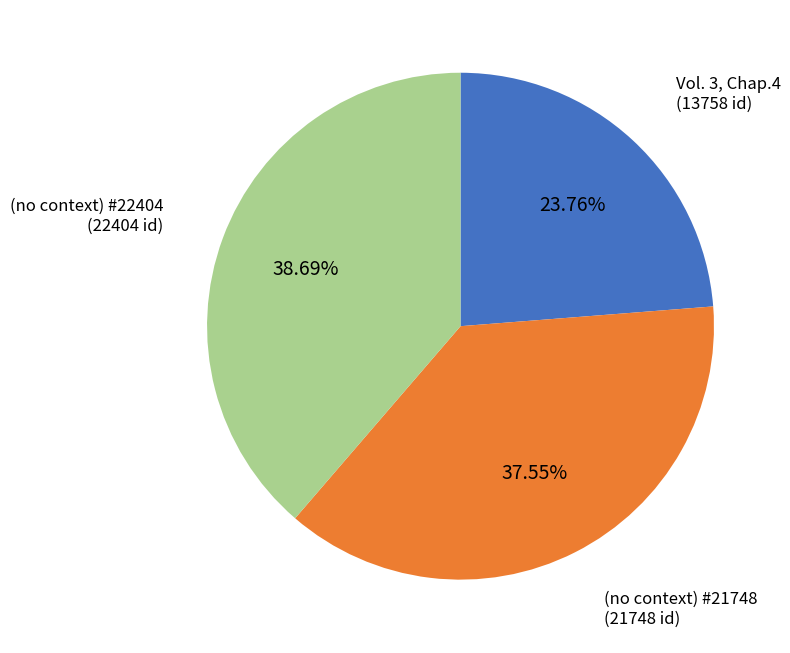

Does any single category account for the majority?

No